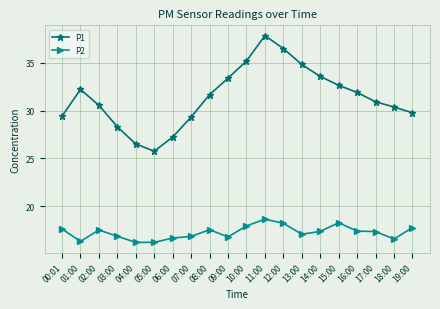

The P1 series shows 31.7 at 08:00. True or false?

True